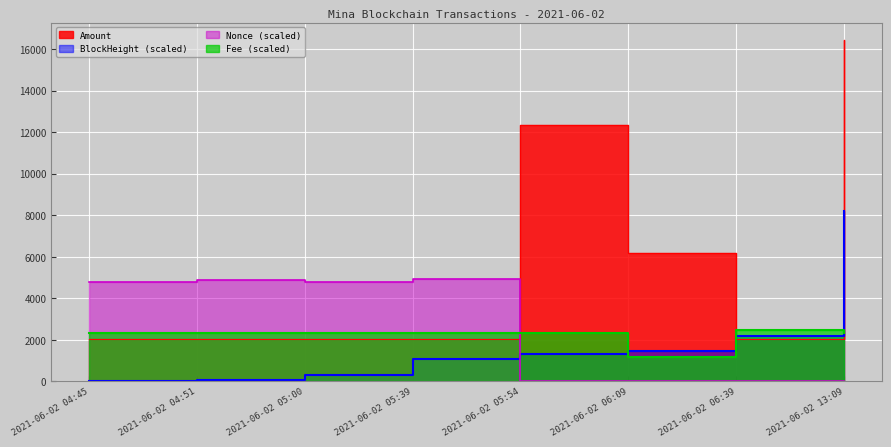

The BlockHeight series shows 325.6 at 2021-06-02 05:00. True or false?

True